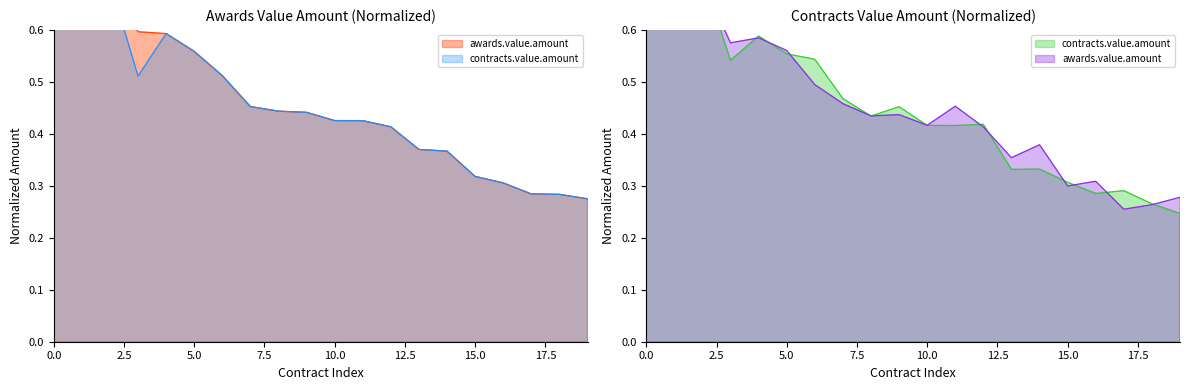

Reading left to right, transcribe all the data shown in this chart.

awards.value.amount: 1.0	0.9	0.7	0.6	0.6	0.6	0.5	0.5	0.4	0.4	0.4	0.4	0.4	0.4	0.4	0.3	0.3	0.3	0.3	0.3
contracts.value.amount: 1.0	0.9	0.7	0.5	0.6	0.6	0.5	0.5	0.4	0.4	0.4	0.4	0.4	0.4	0.4	0.3	0.3	0.3	0.3	0.3